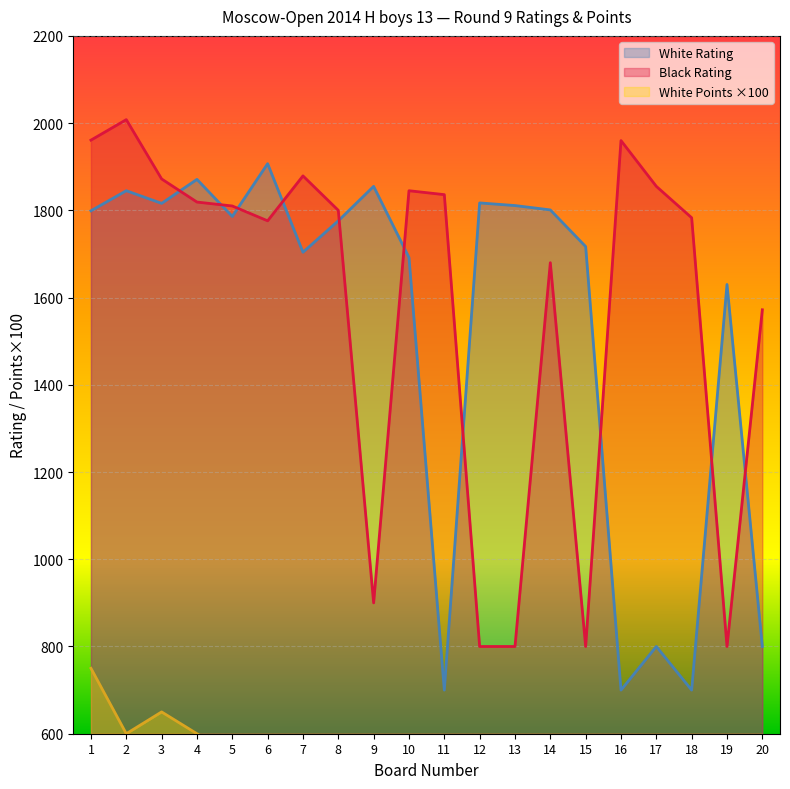

What is the value of the White Points point at the 1st from the left?

750